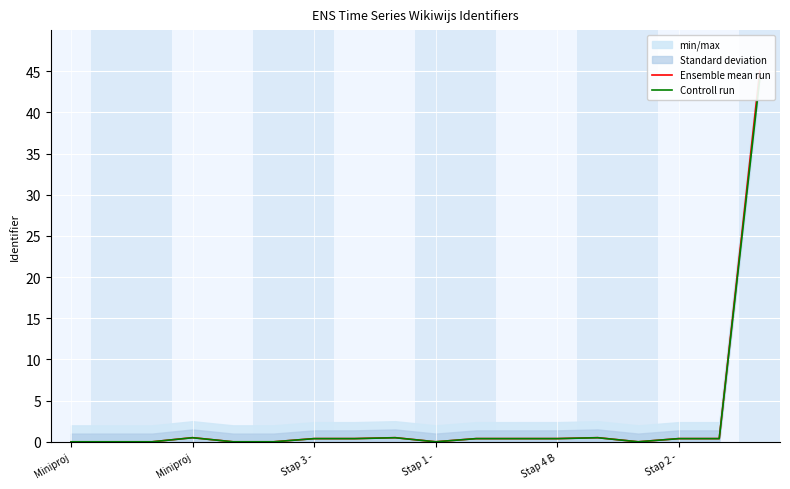

Is the value of Controll run at 11 greater than the value of Ensemble mean run at Stap 3 -?

Yes